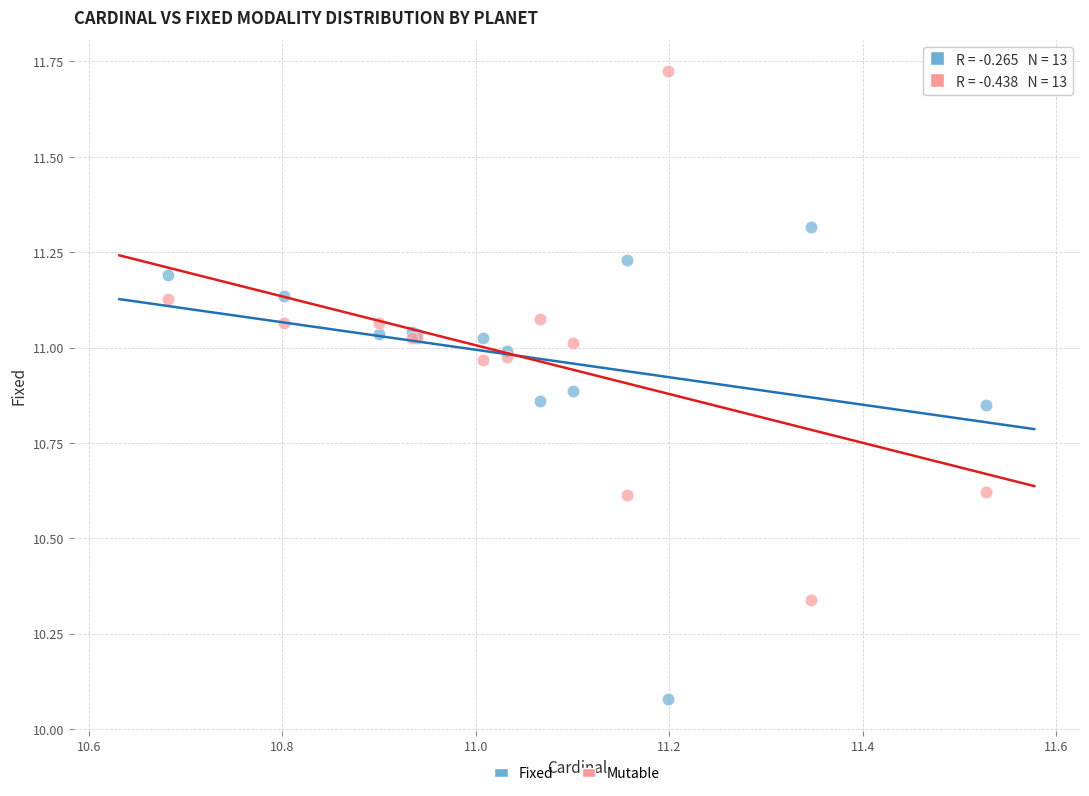

What are all the series names shown in the legend?

Fixed, Mutable